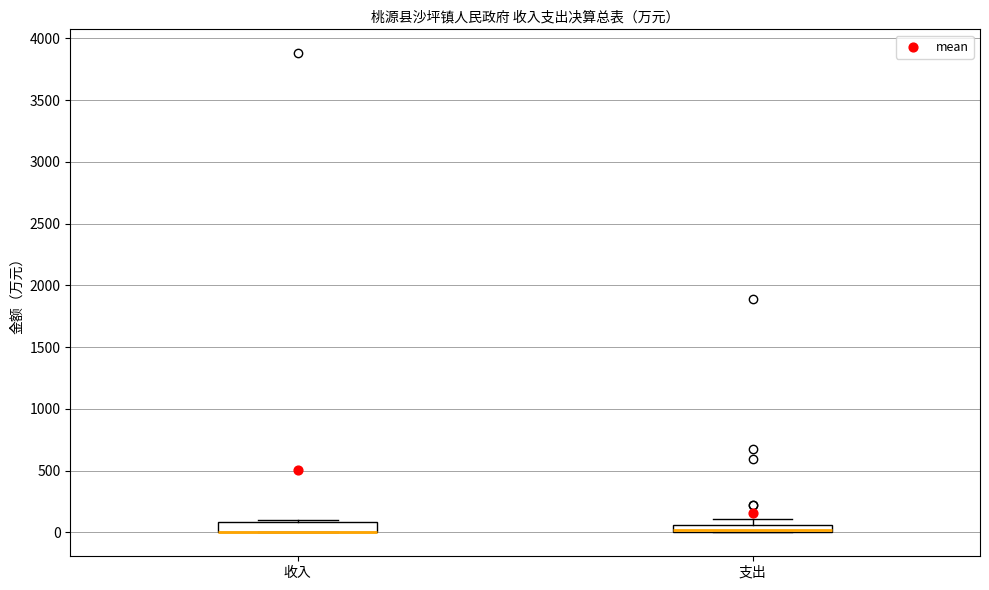

Where is the lower edge of the box for 收入 on the y-axis? The values are not printed on the chart, so give them approximately, as read against the axis.

0